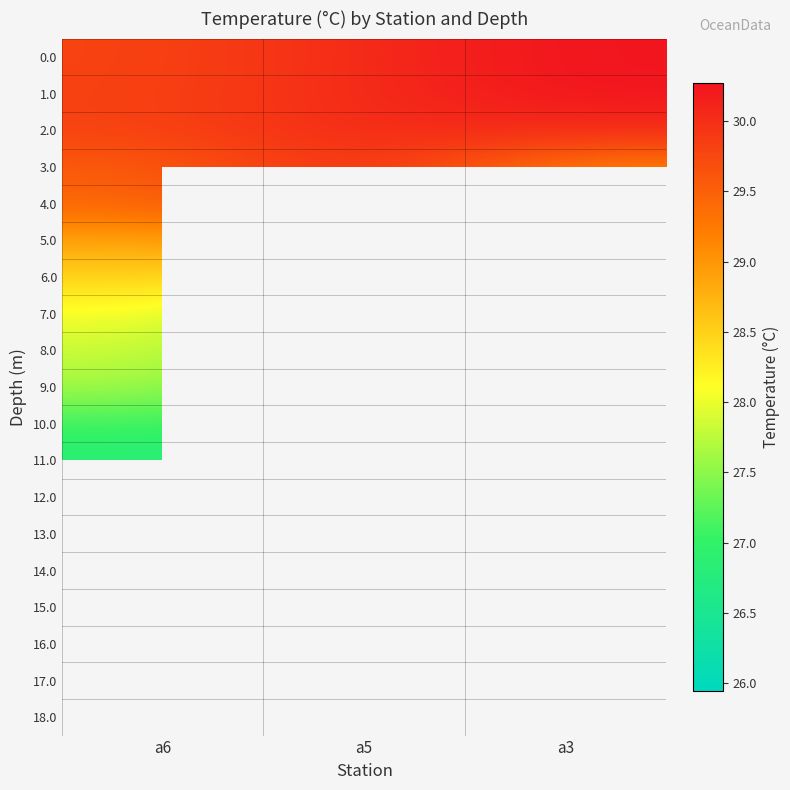

At which category does the chart reach its minimum across all series?

a5